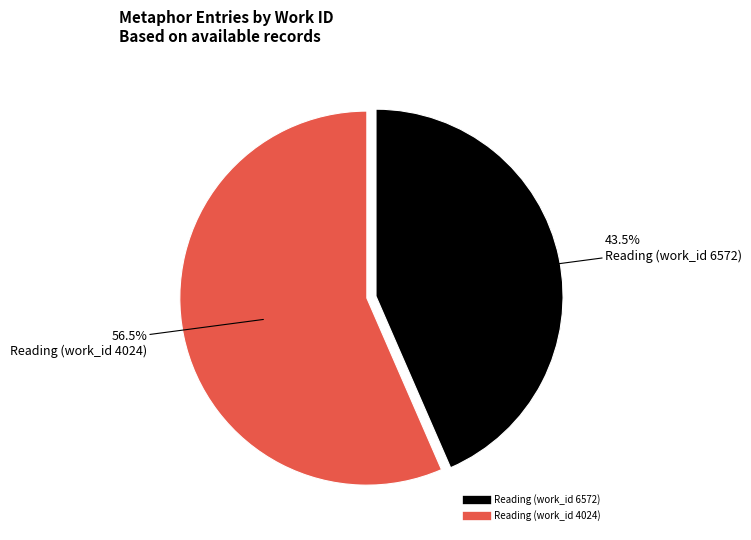

Count the number of slices in the pie.

2